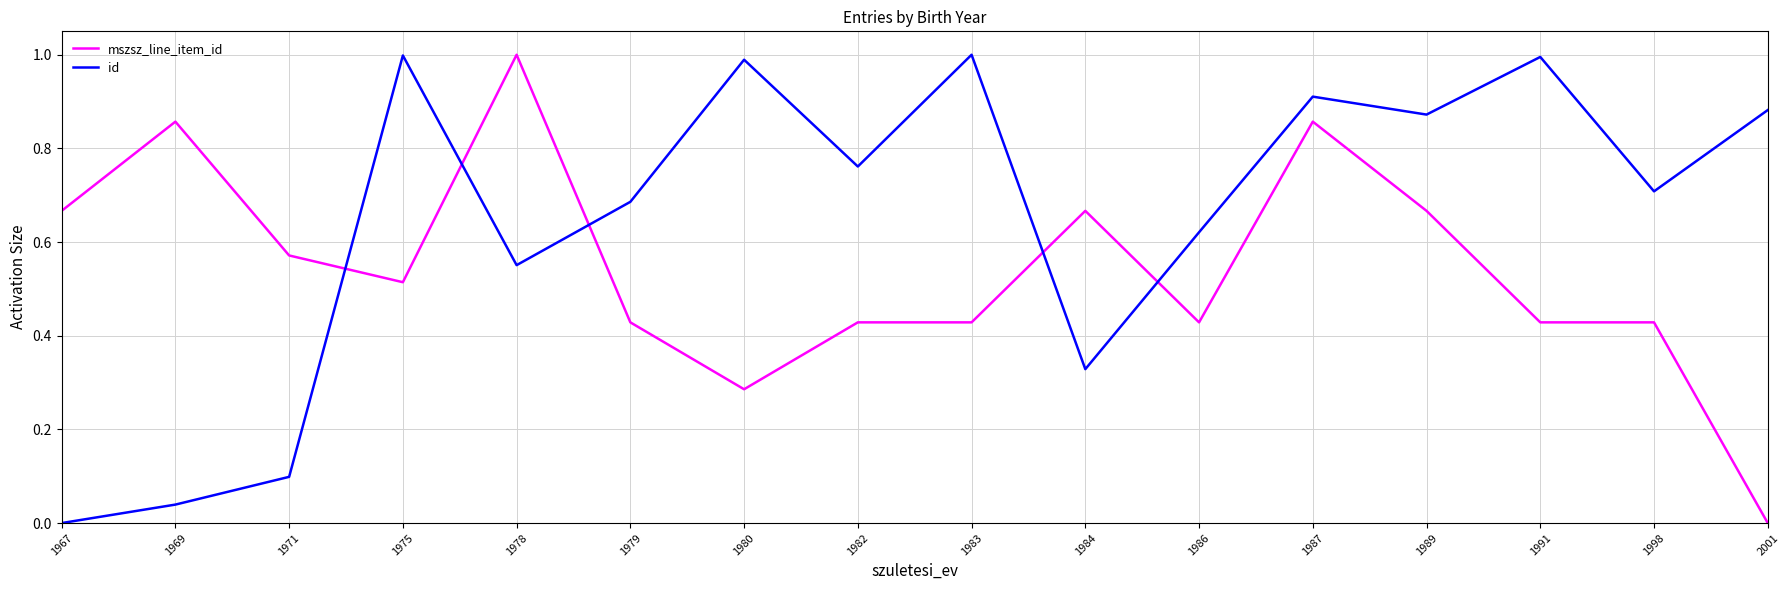

Which series ends up on top after the final intersection of id and mszsz_line_item_id?

id